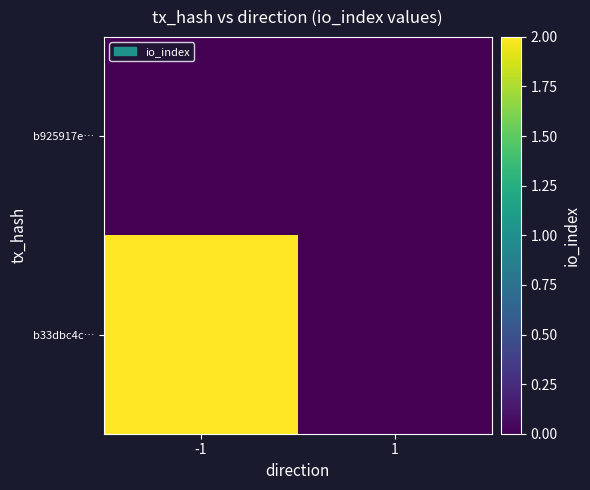

Rank the series by their average value, from lowest to highest.

b925917e…, b33dbc4c…